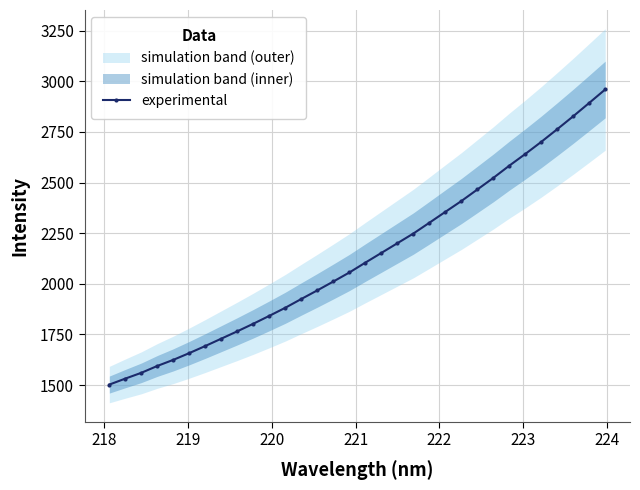

What is the value of the experimental point at the 8th from the left?

1729.2